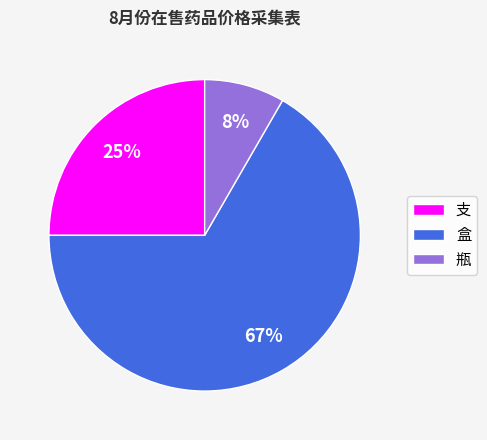

What is the largest slice in the pie chart?

盒